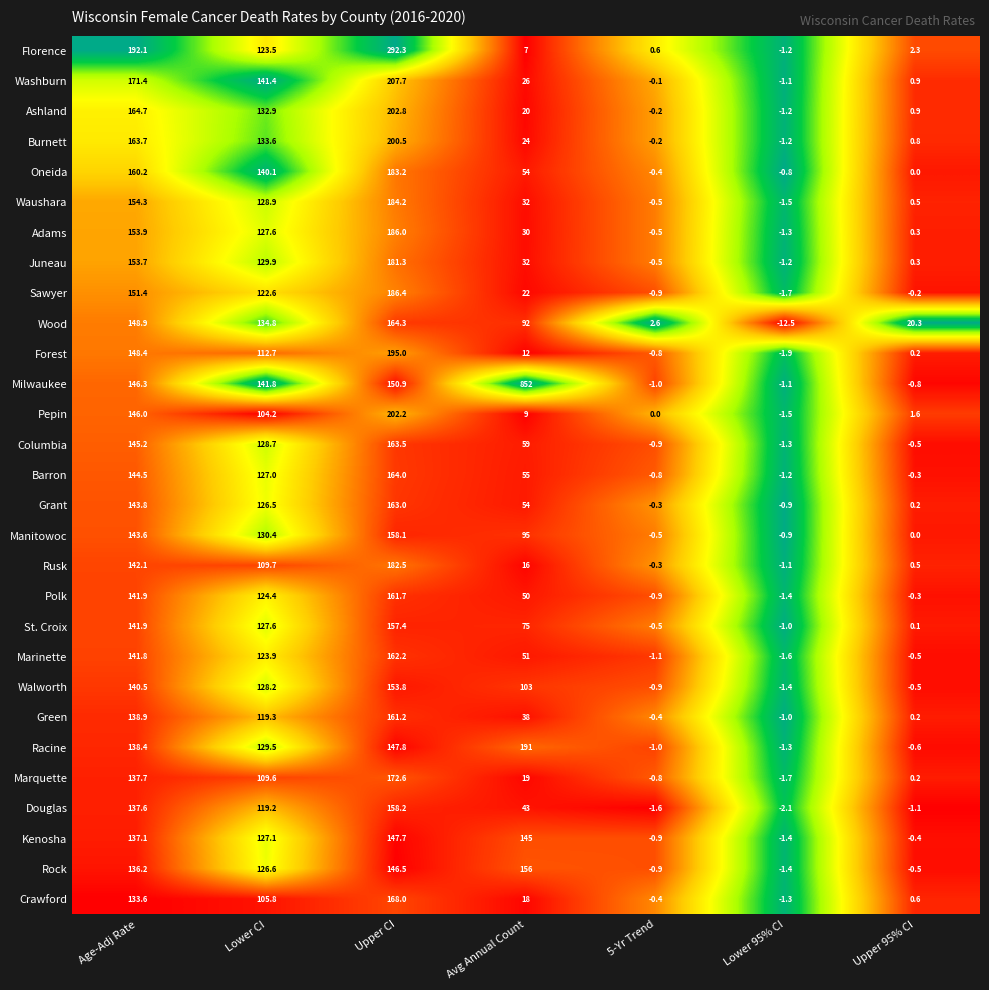

What is the greatest value displayed?

852.0